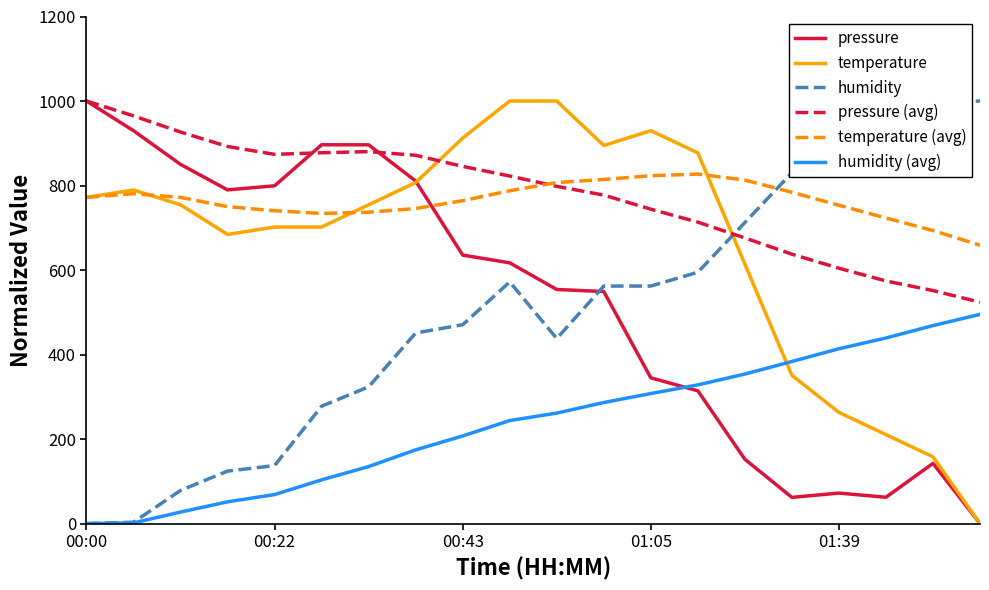

True or false: humidity (avg) and pressure (avg) intersect in this chart.

False